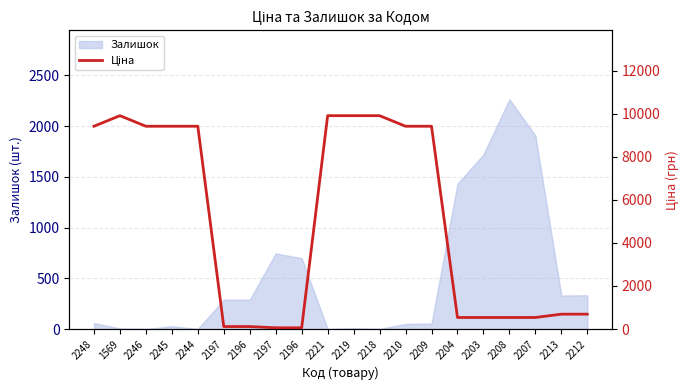

What is the change in value from 2197 to 2209?

+9303.5